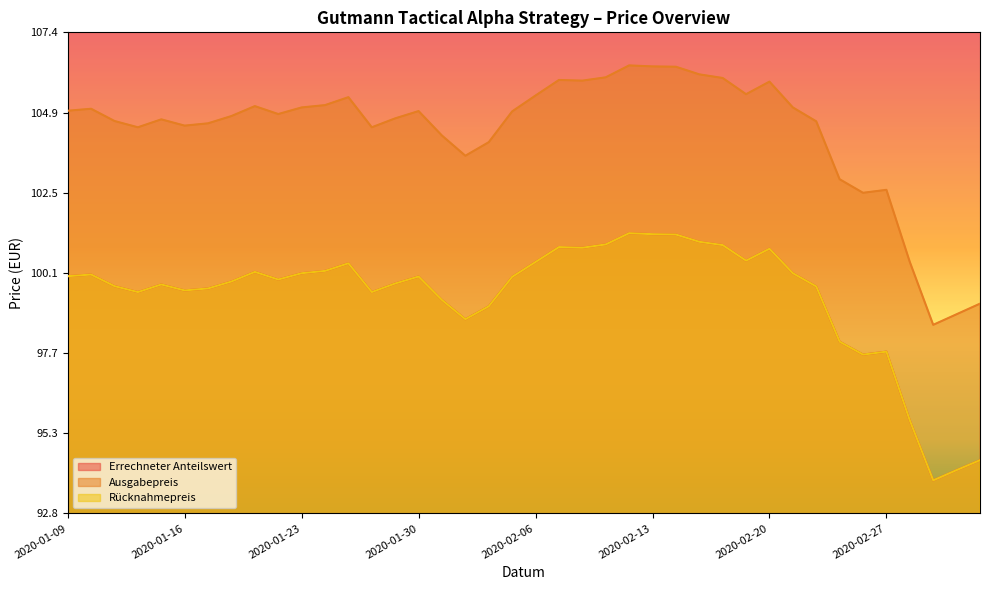

True or false: Ausgabepreis and Errechneter Anteilswert intersect in this chart.

False